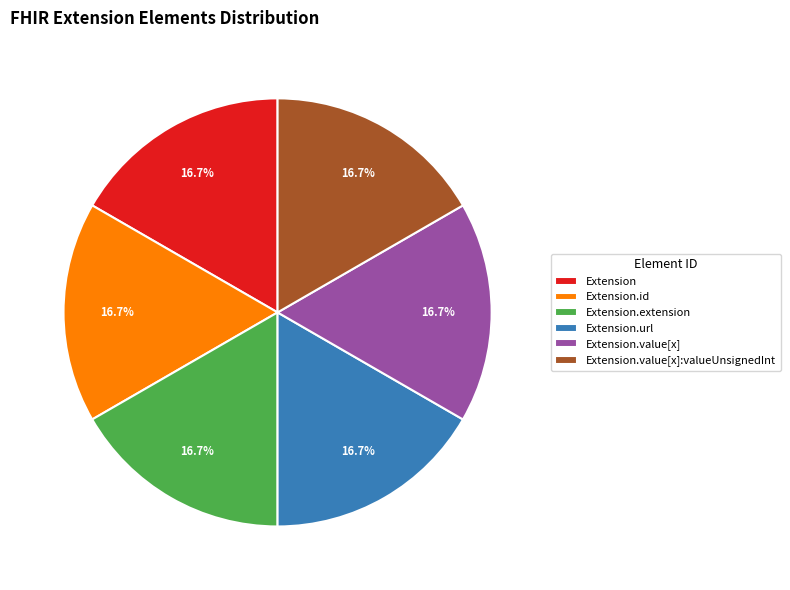

Is Extension.url the majority of the pie?

No